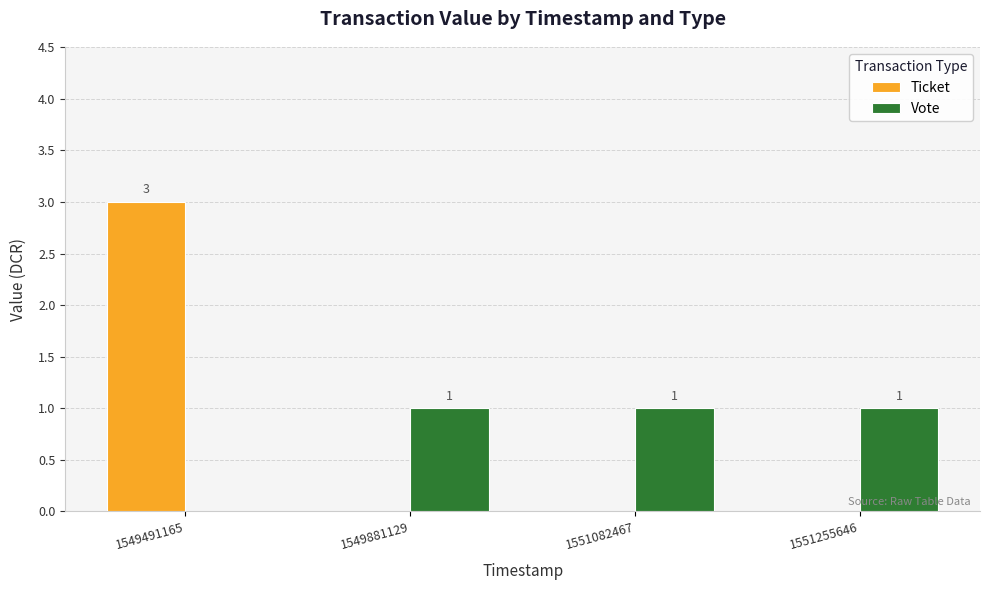

Between 1549491165 and 1549881129, which series saw the biggest shift?

Ticket